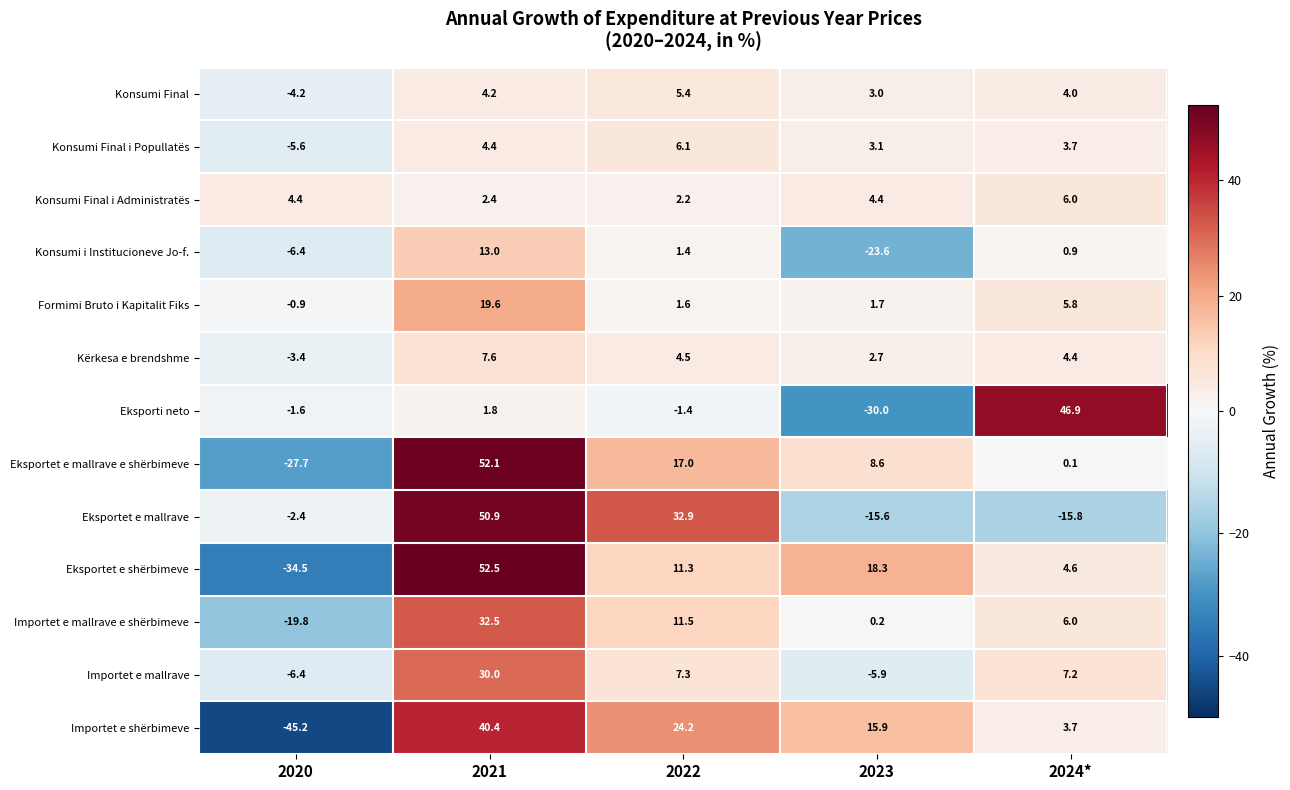

At which category is the sum across all series the highest?

2021